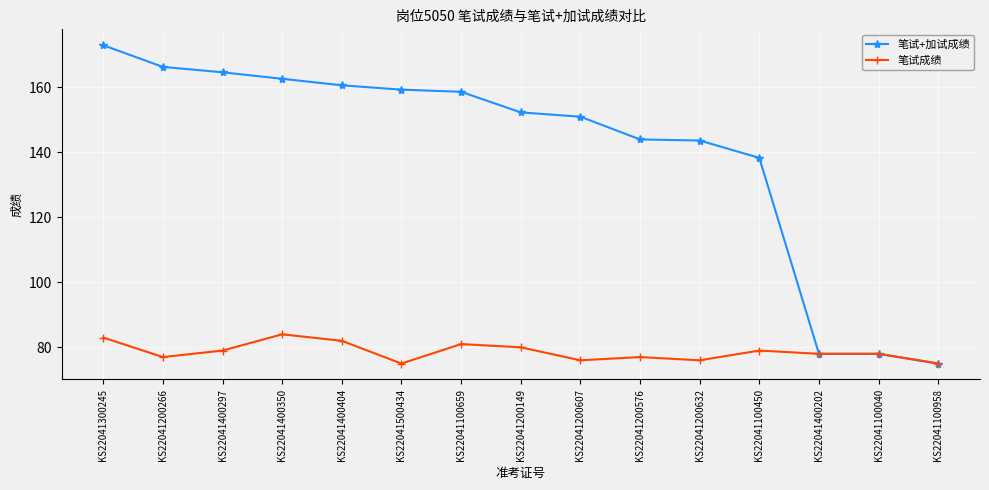

The value of 笔试+加试成绩 at KS22041200576 is 144.0. True or false?

True